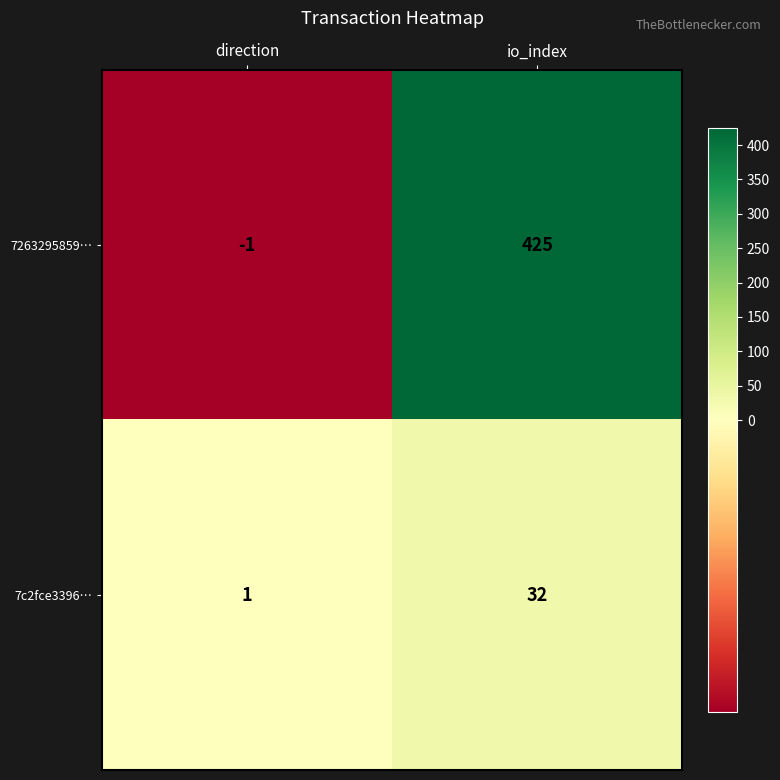

What is the difference between the 7c2fce3396… values at io_index and direction?

31